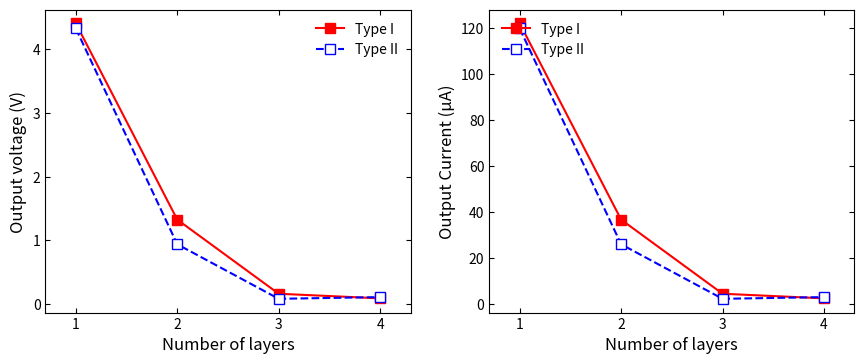

True or false: Type I has more than 0 points higher than both neighbors.

False